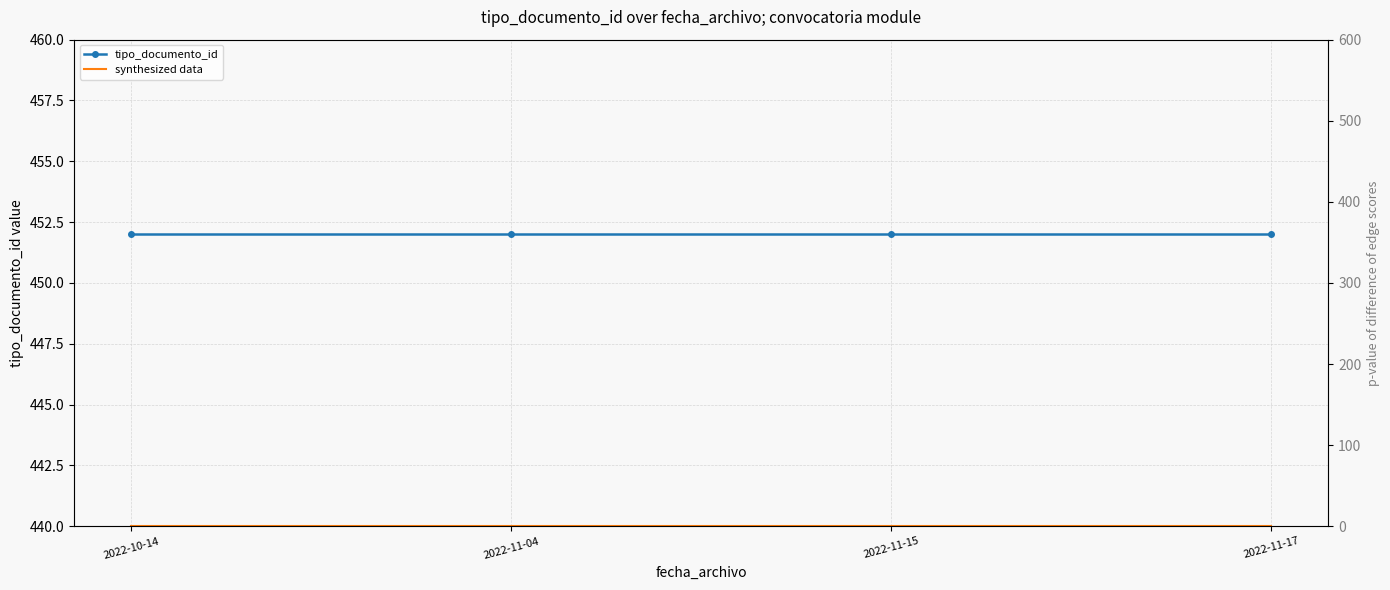

The synthesized data series shows 0.0 at 2022-11-15. True or false?

True